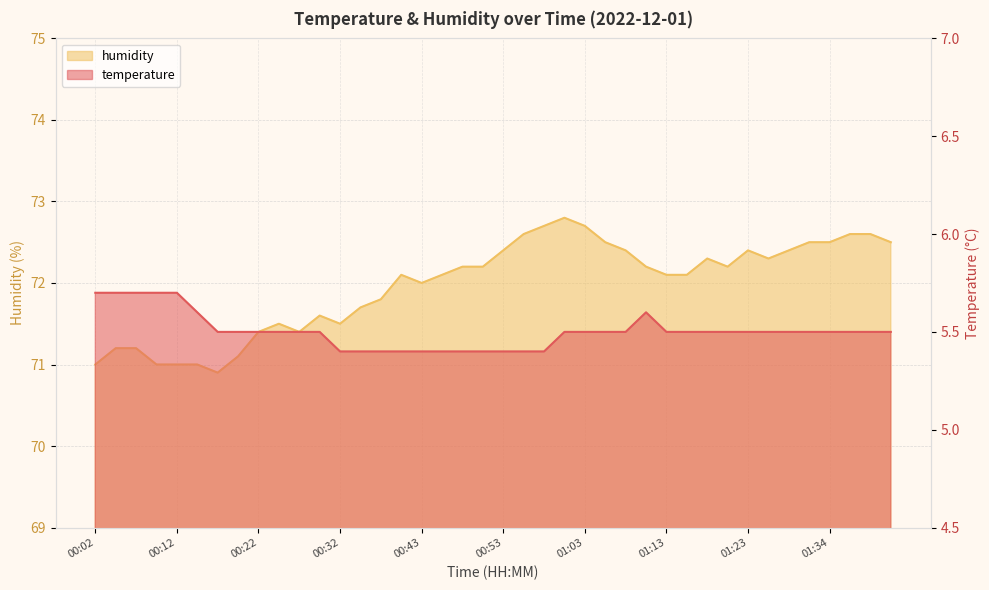

Is the value of temperature at 00:27 greater than the value of humidity at 01:03?

No